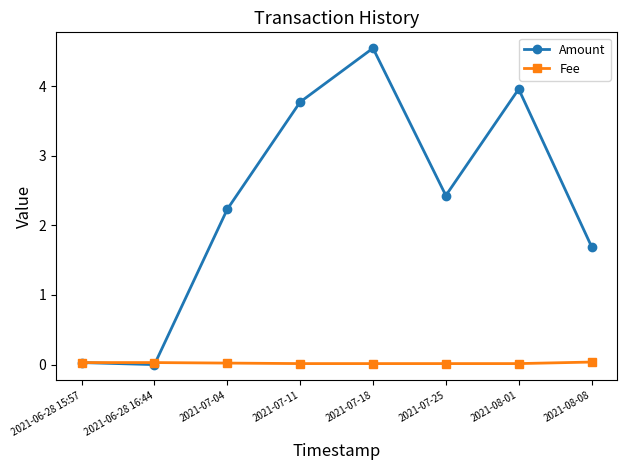

Where does the Amount series first go above 2?

2021-07-04